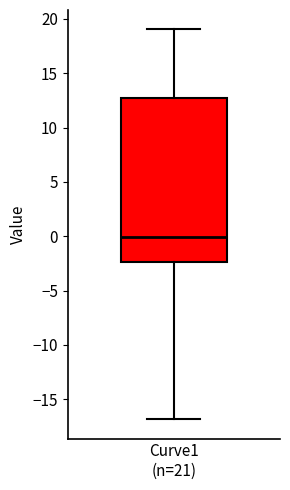

Where is the lower edge of the box for Curve1 (n=21) on the y-axis? The values are not printed on the chart, so give them approximately, as read against the axis.

-2.5